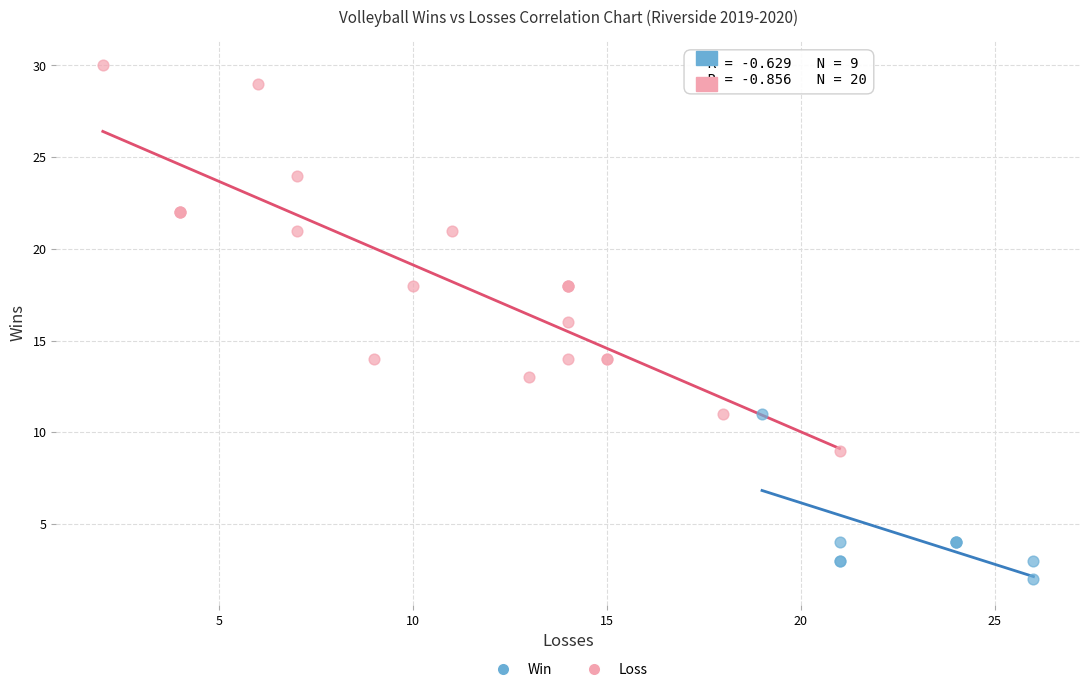

Which series has the widest spread of Y values?

Loss